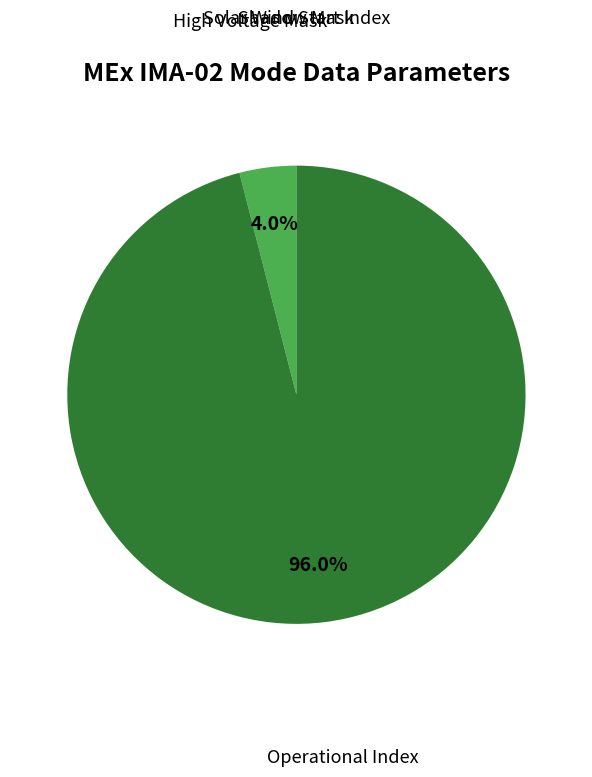

What percentage is the Operational Index slice, to the nearest percent?

96%